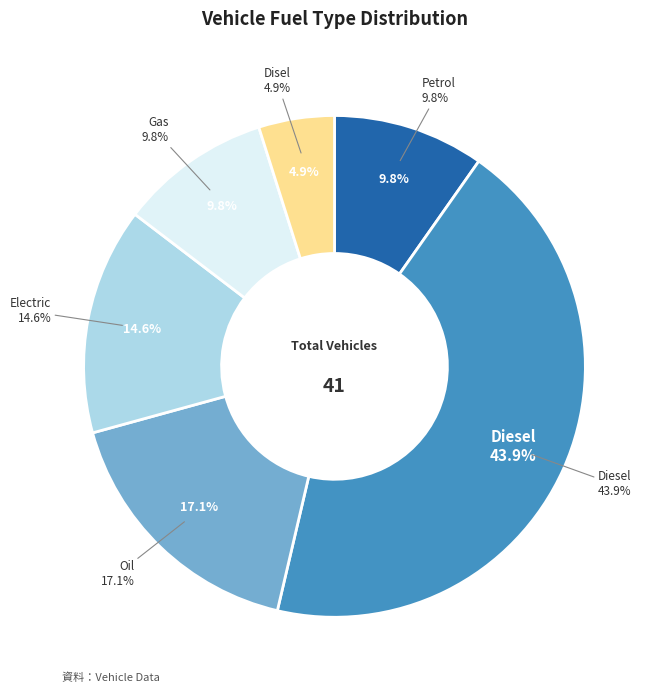

Approximately how many times larger is the value at Diesel compared to Electric?

3.0